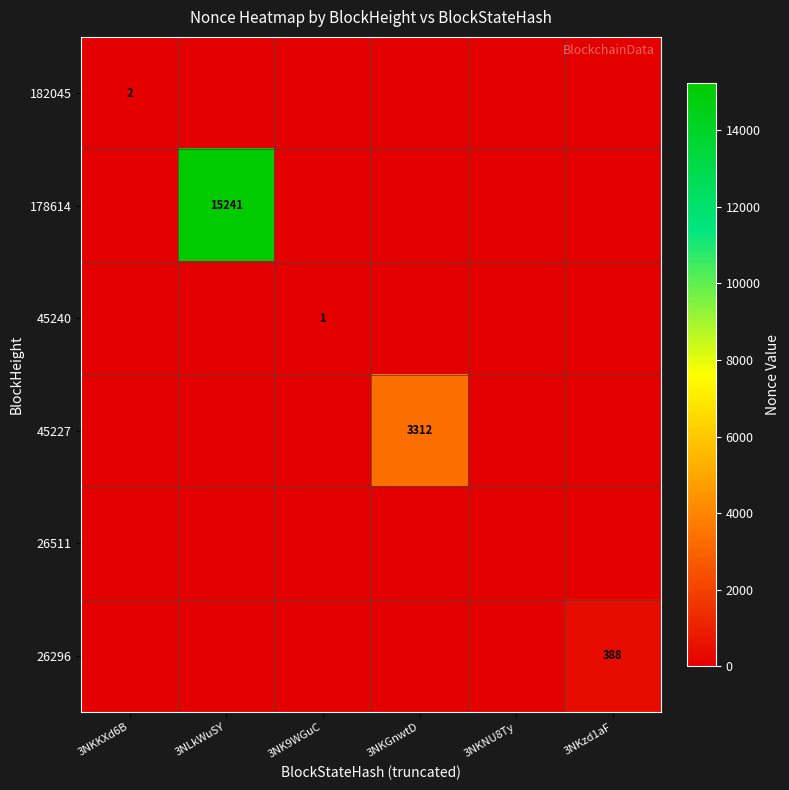

Which series has the largest range (max minus min)?

178614